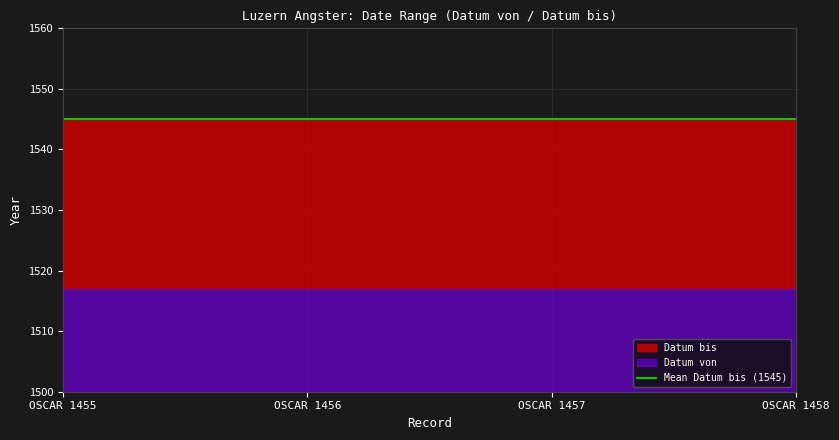

List the series in order of their overall mean, lowest first.

Datum von, Datum bis